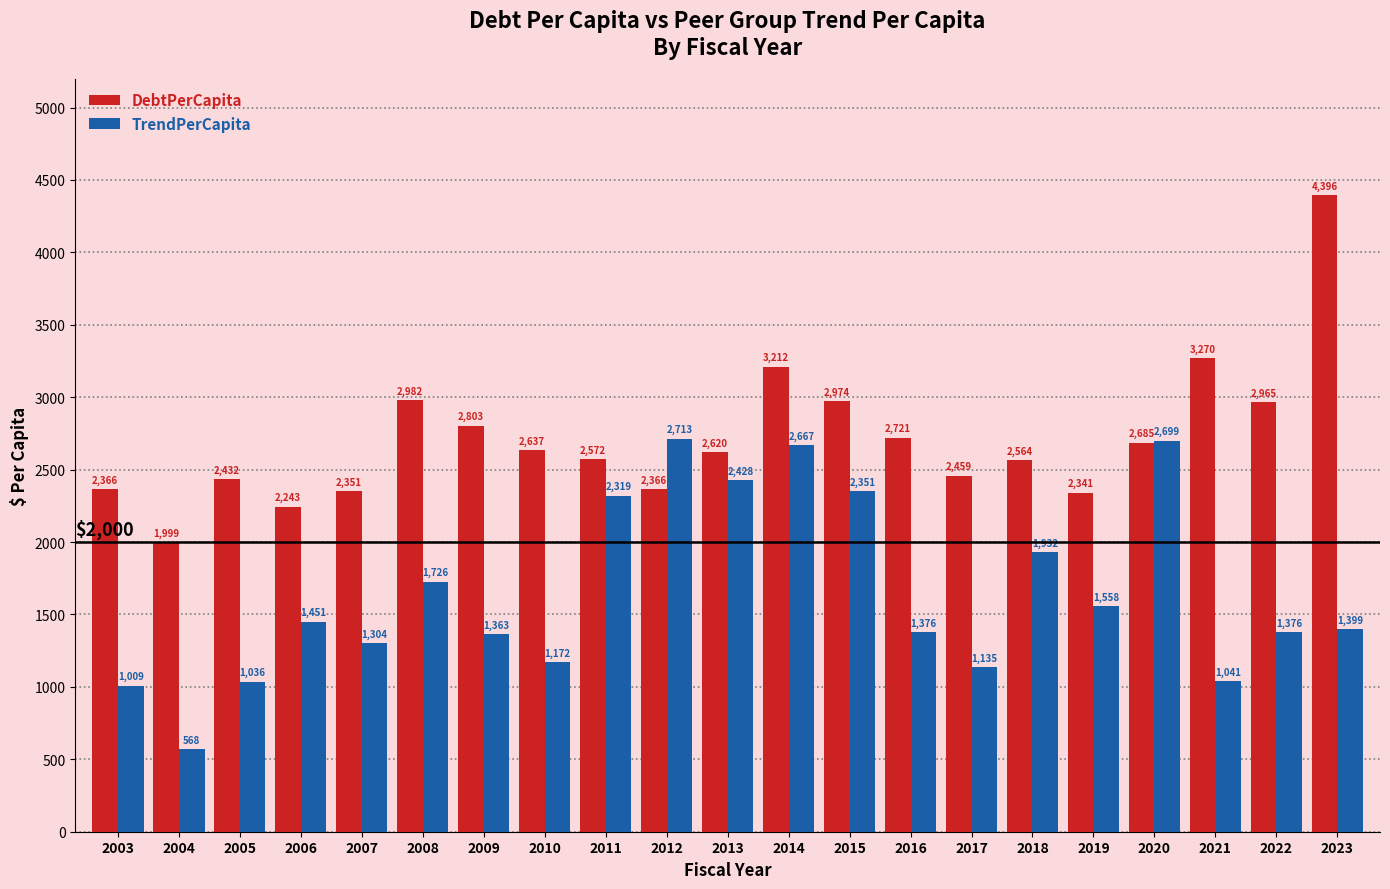

Which series has the largest total across all categories?

DebtPerCapita